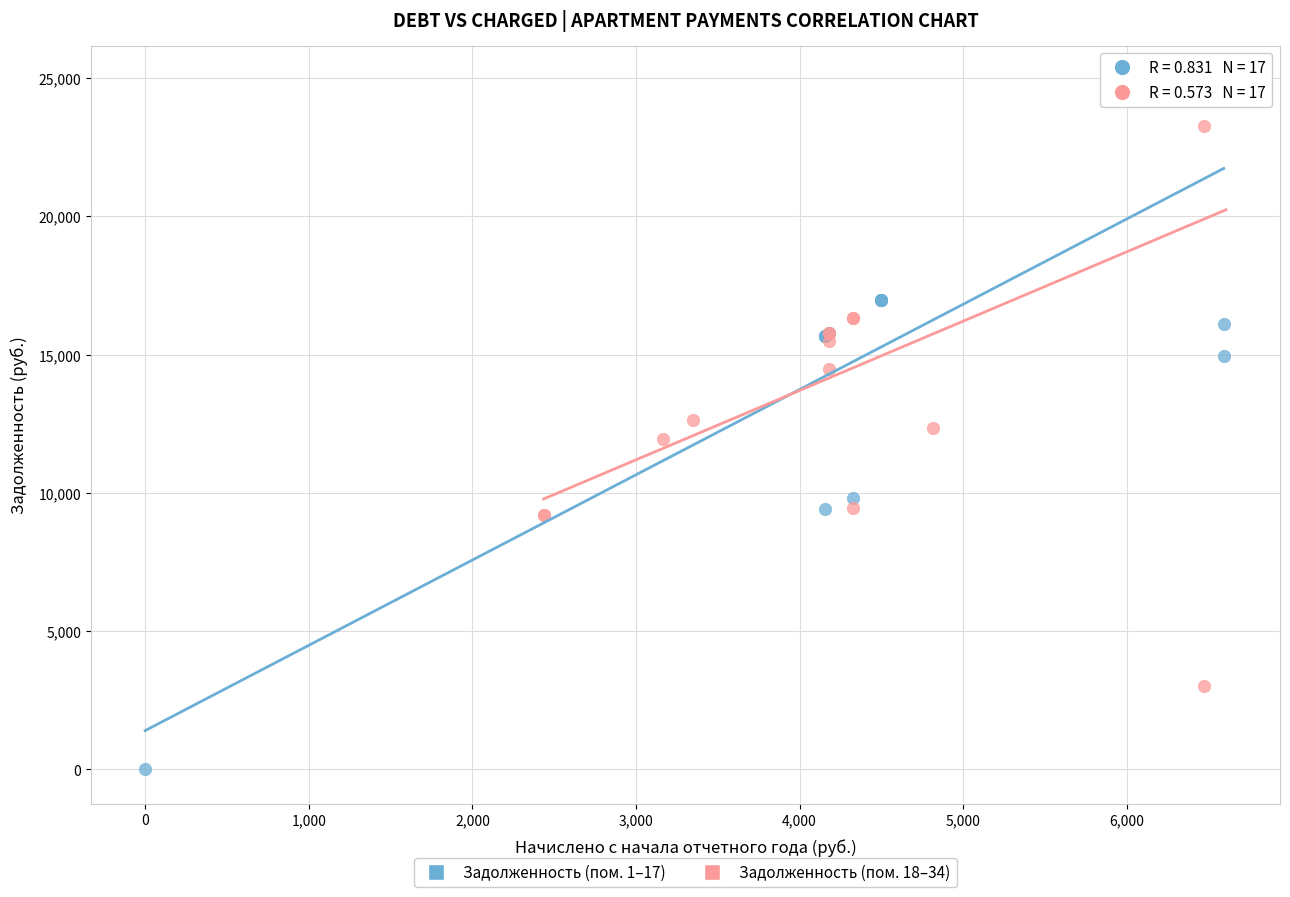

Which series contains the lowest Y value?

Задолженность (пом. 1–17)